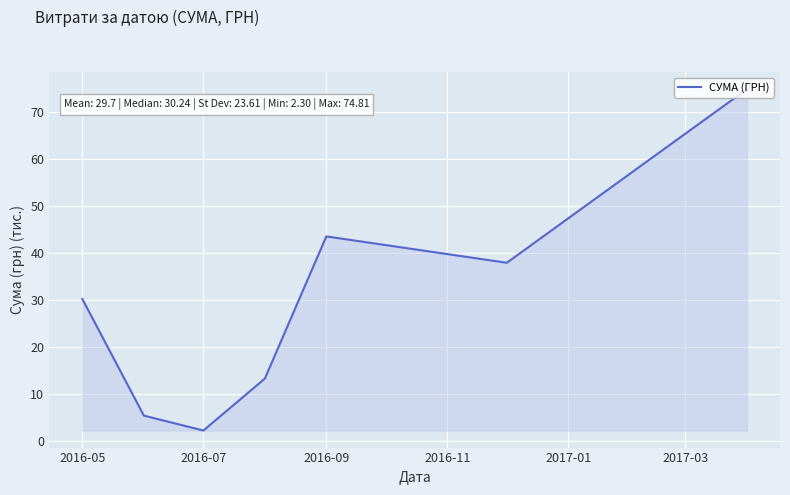

What is the greatest value displayed?

74.8